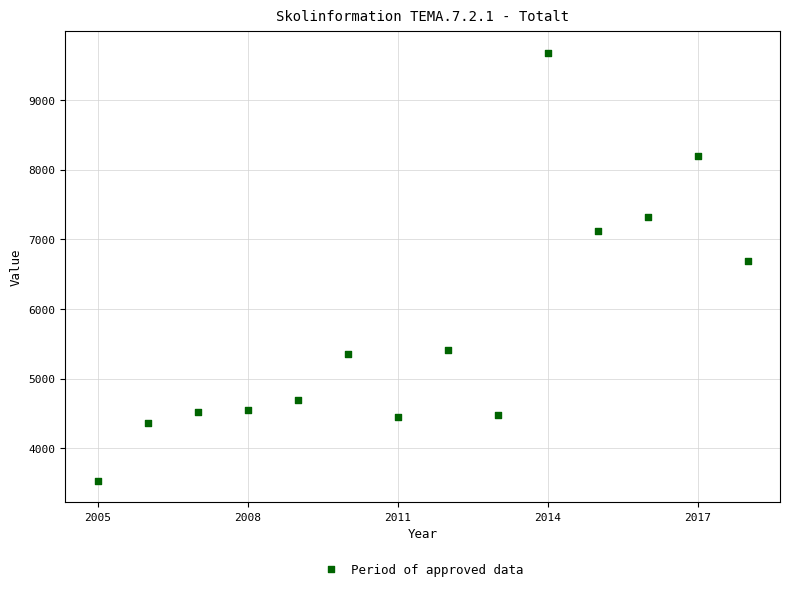

What is the range of Y values (max minus min)?

6147